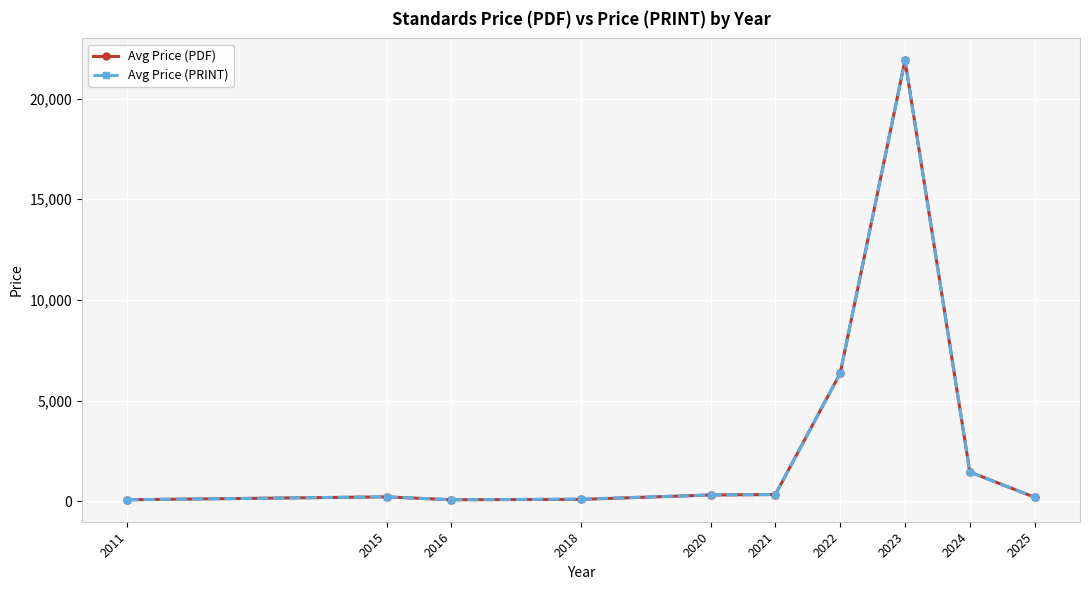

Does the chart have visible grid lines?

Yes